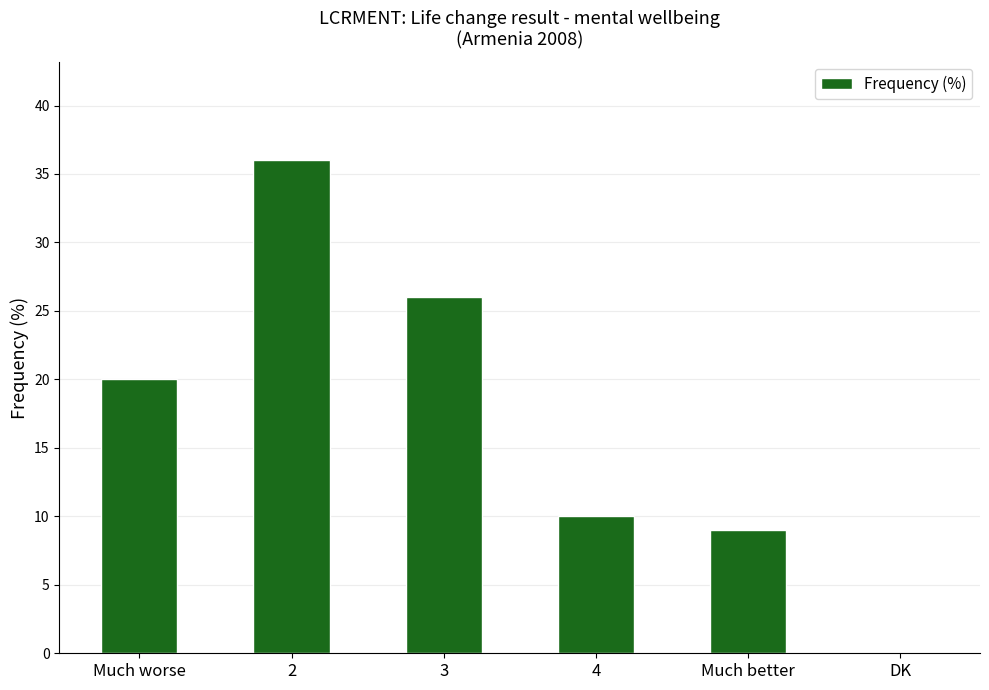

The chart shows a value of 9 at Much better. True or false?

True